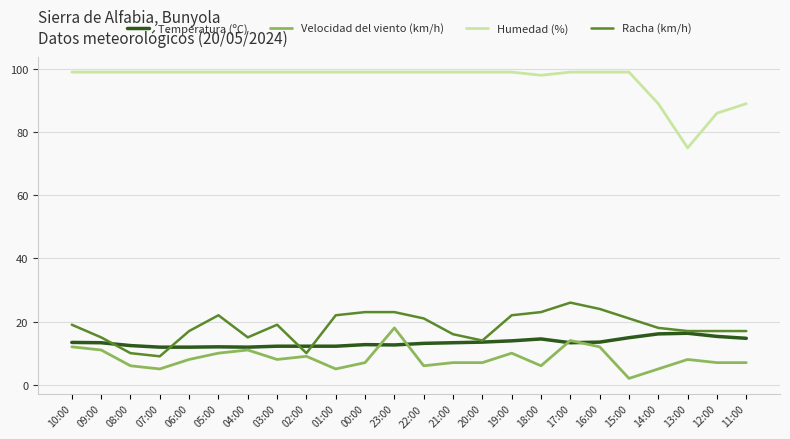

True or false: Racha (km/h) and Humedad (%) cross at least once.

False